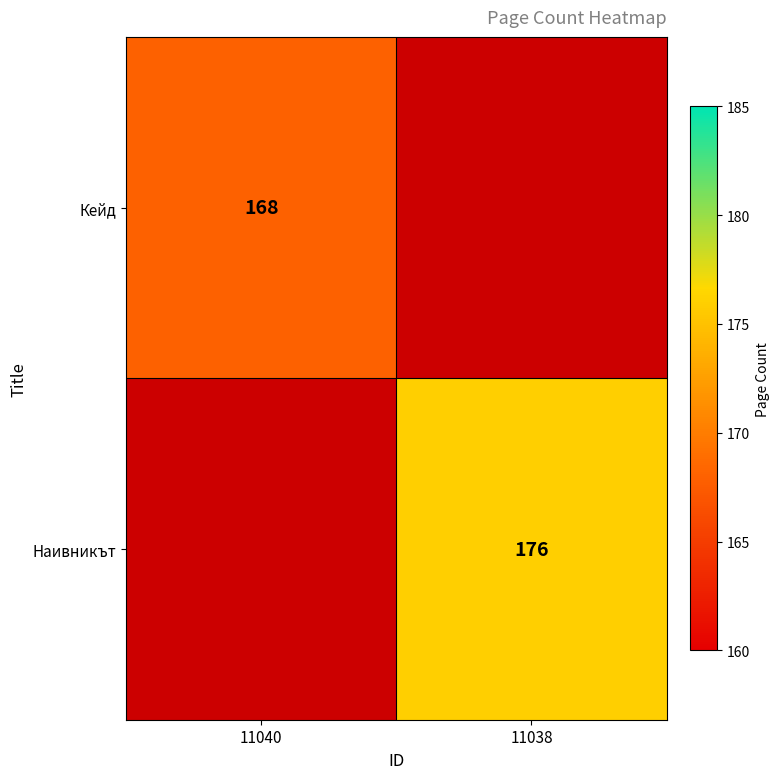

What is the maximum value shown in the chart?

176.0